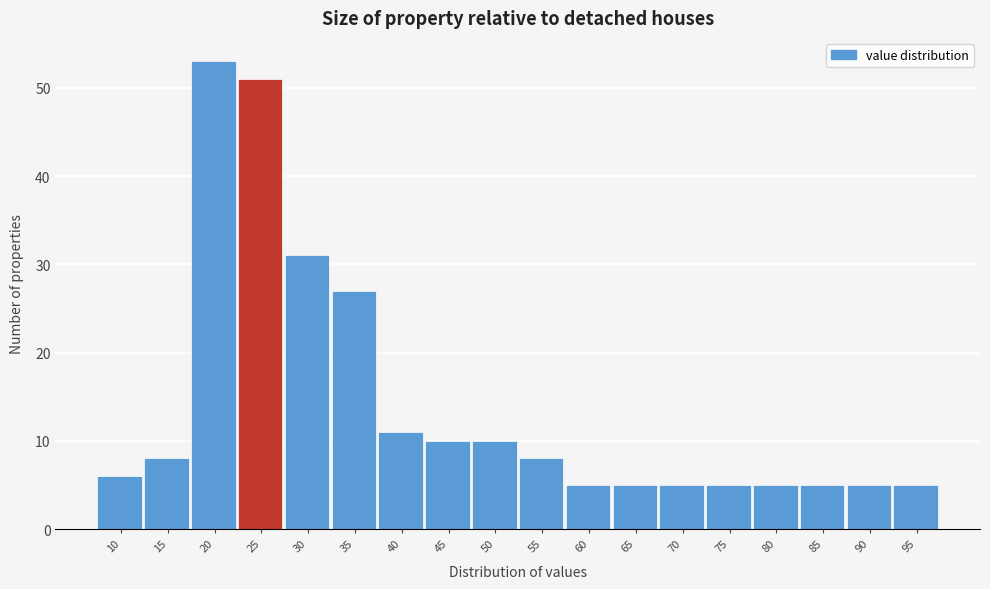

Reading right to left, transcribe all the data shown in this chart.

5	5	5	5	5	5	5	5	8	10	10	11	27	31	51	53	8	6